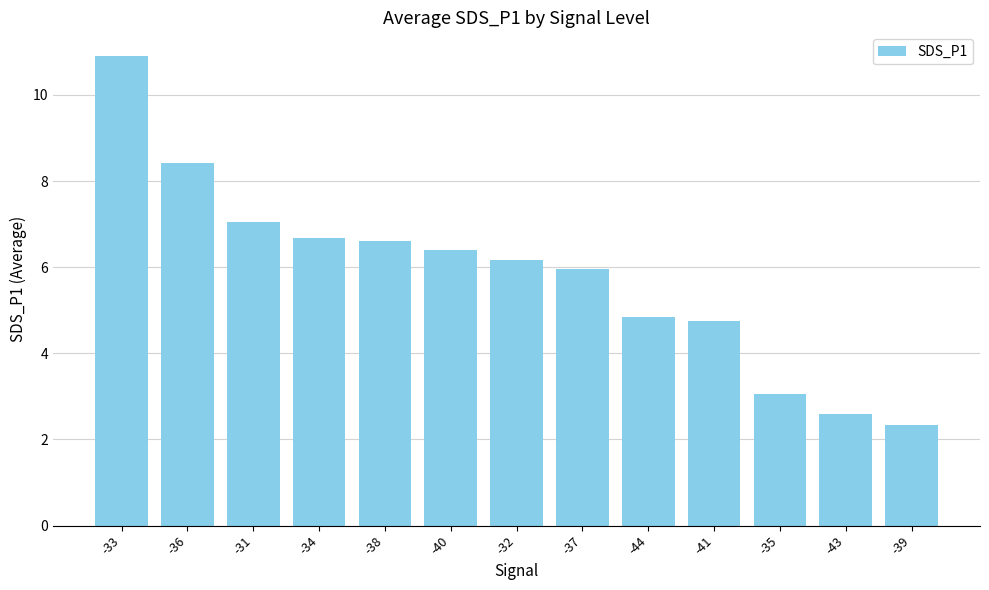

The value at -33 is 4.6. True or false?

False